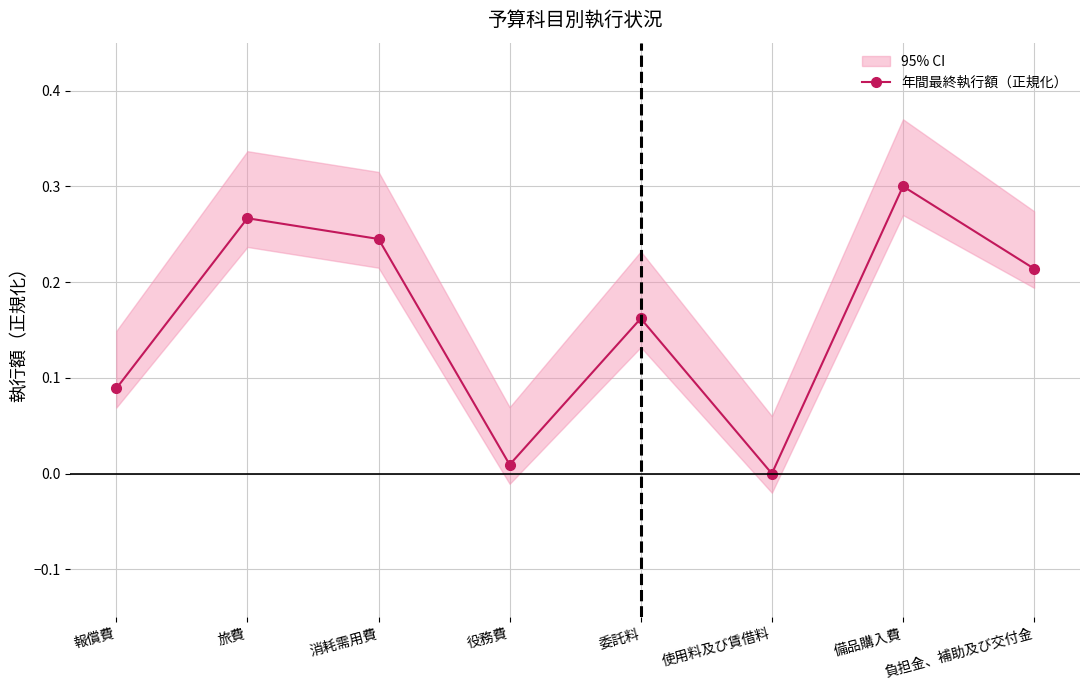

Rank the categories by value from lowest to highest.

使用料及び賃借料, 役務費, 報償費, 委託料, 負担金、補助及び交付金, 消耗需用費, 旅費, 備品購入費